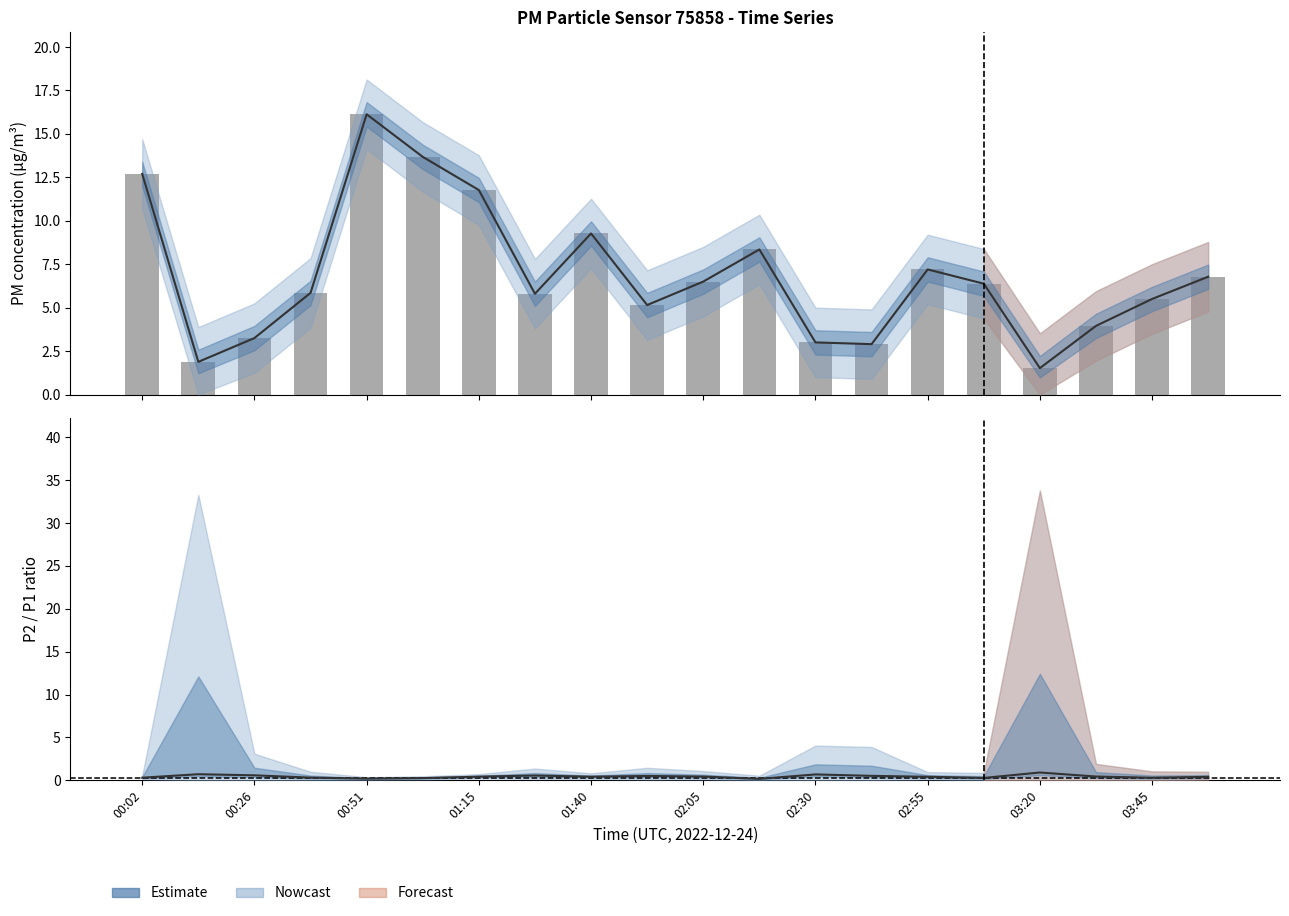

What is the difference between the second highest and second lowest values in the P1 estimate series?

11.8